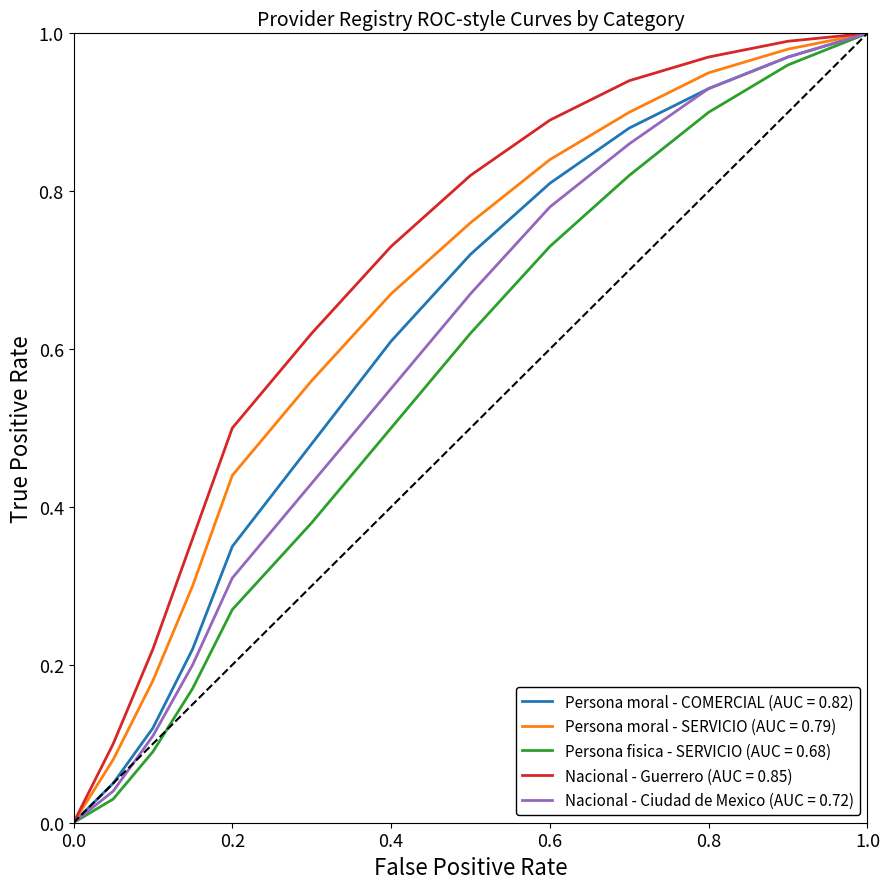

Rank the series by their average value, from lowest to highest.

Persona fisica - SERVICIO (AUC = 0.68), Nacional - Ciudad de Mexico (AUC = 0.72), Persona moral - COMERCIAL (AUC = 0.82), Persona moral - SERVICIO (AUC = 0.79), Nacional - Guerrero (AUC = 0.85)